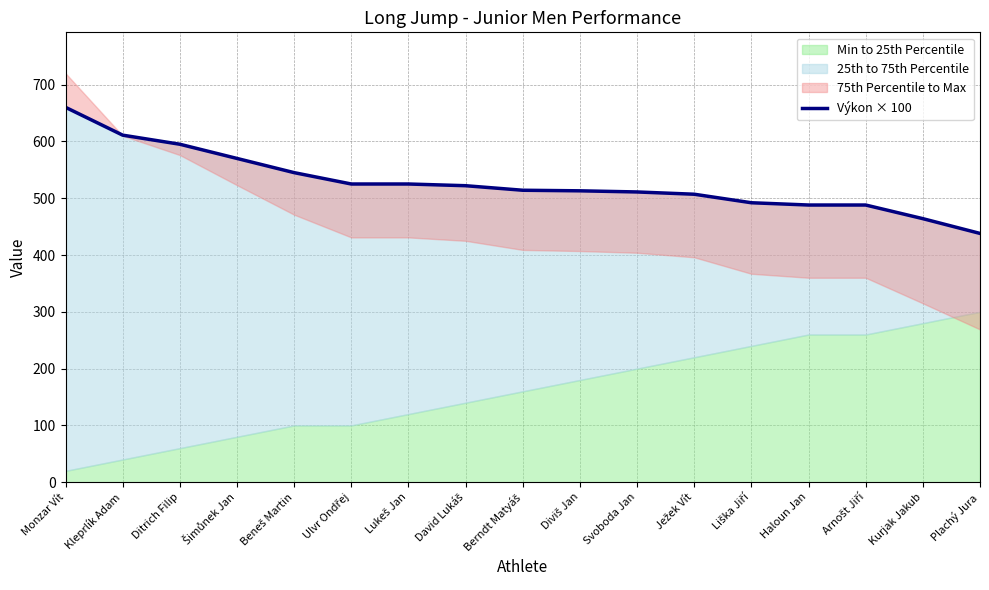

List the labels in order of value, smallest first.

Plachý Jura, Kurjak Jakub, Haloun Jan, Arnošt Jiří, Liška Jiří, Ježek Vít, Svoboda Jan, Diviš Jan, Berndt Matyáš, David Lukáš, Ulvr Ondřej, Lukeš Jan, Beneš Martin, Šimůnek Jan, Ditrich Filip, Kleprlík Adam, Monzar Vít